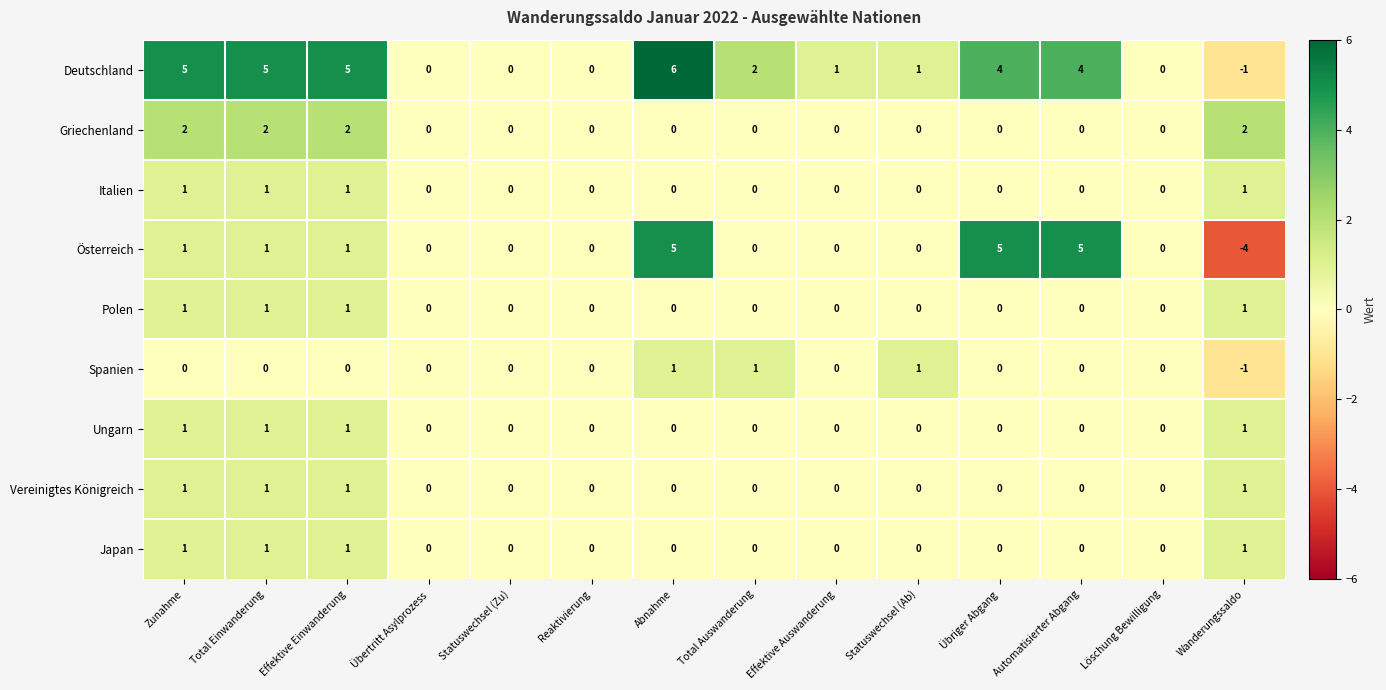

Which series has the widest spread of values?

Österreich